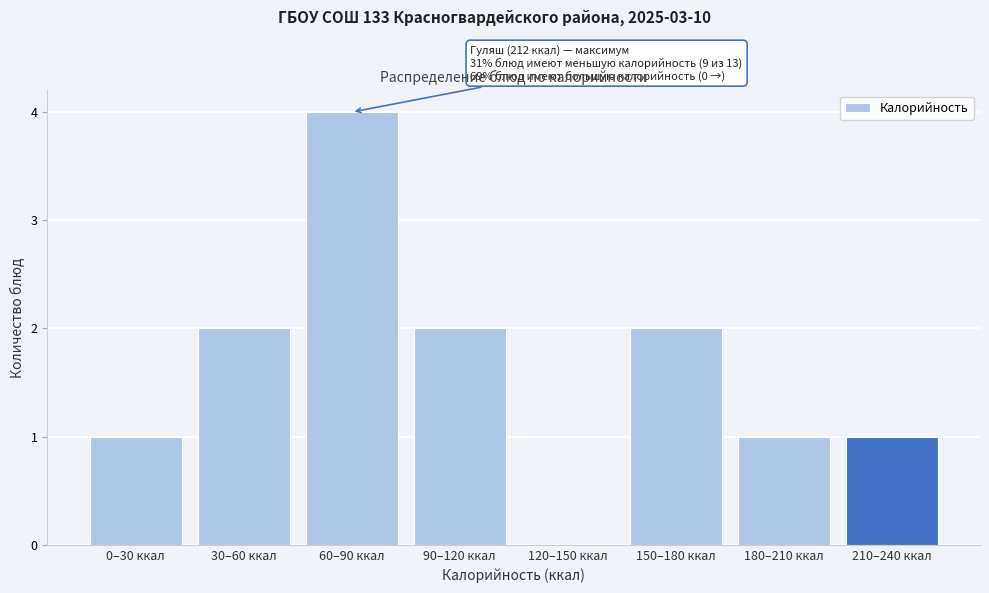

Reading left to right, extract all data points from this chart.

0–30 ккал=1	30–60 ккал=2	60–90 ккал=4	90–120 ккал=2	120–150 ккал=0	150–180 ккал=2	180–210 ккал=1	210–240 ккал=1